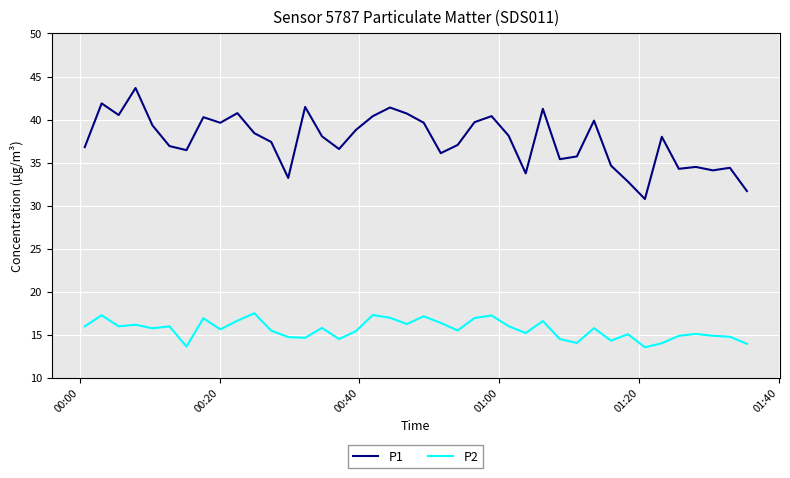

What are all the series names shown in the legend?

P1, P2